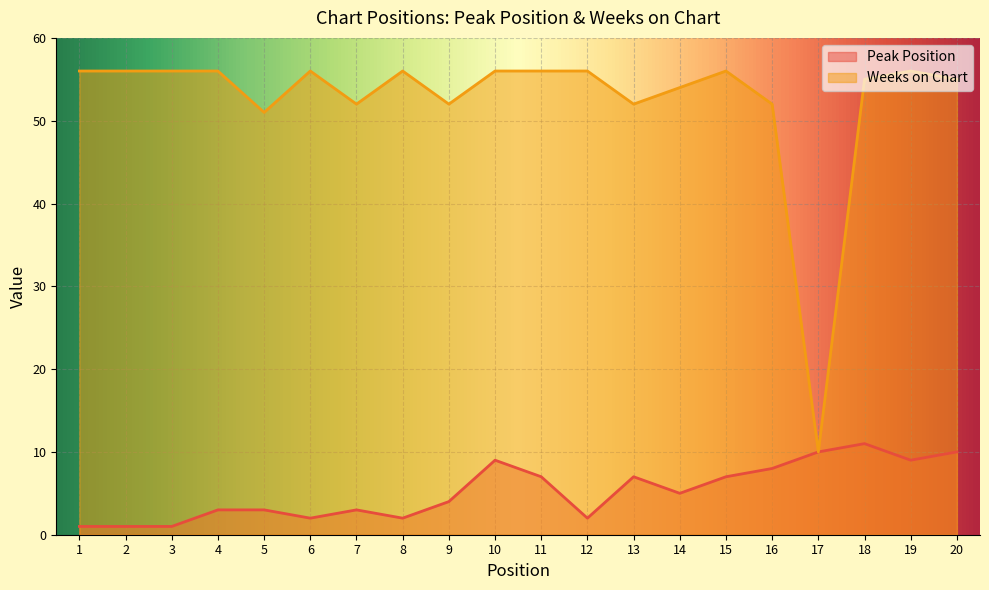

What is the sum of all Peak Position values?

105